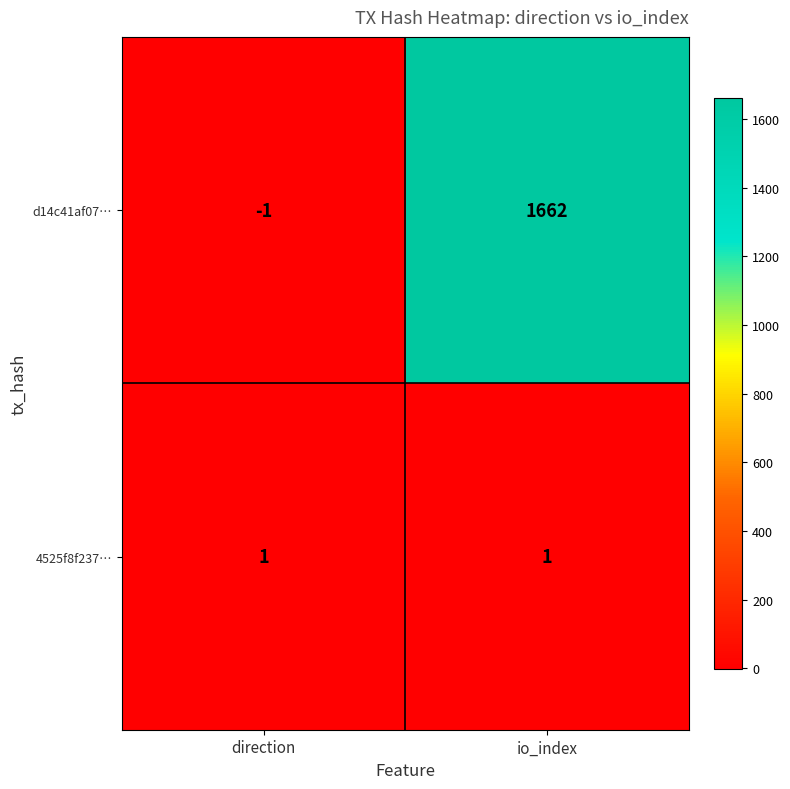

Which series changed the most between direction and io_index?

d14c41af07…